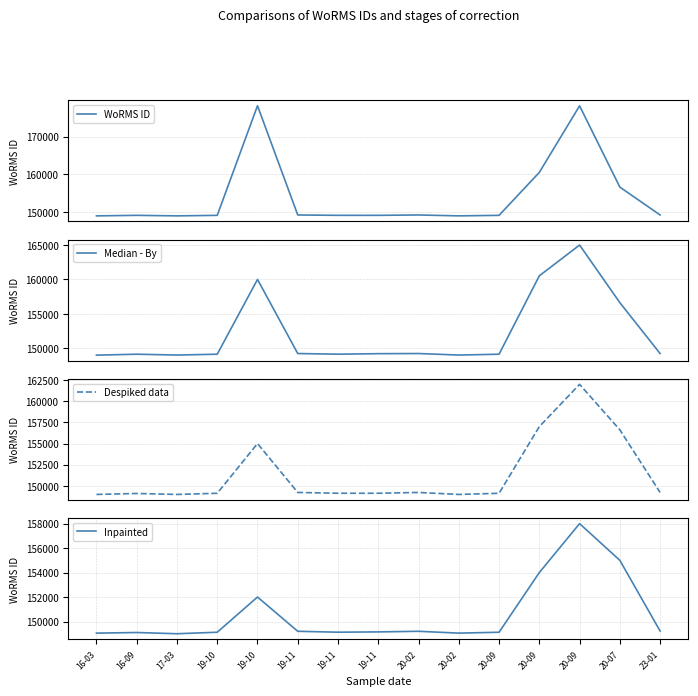

Between 19-11 and 20-09, which series saw the biggest shift?

WoRMS ID